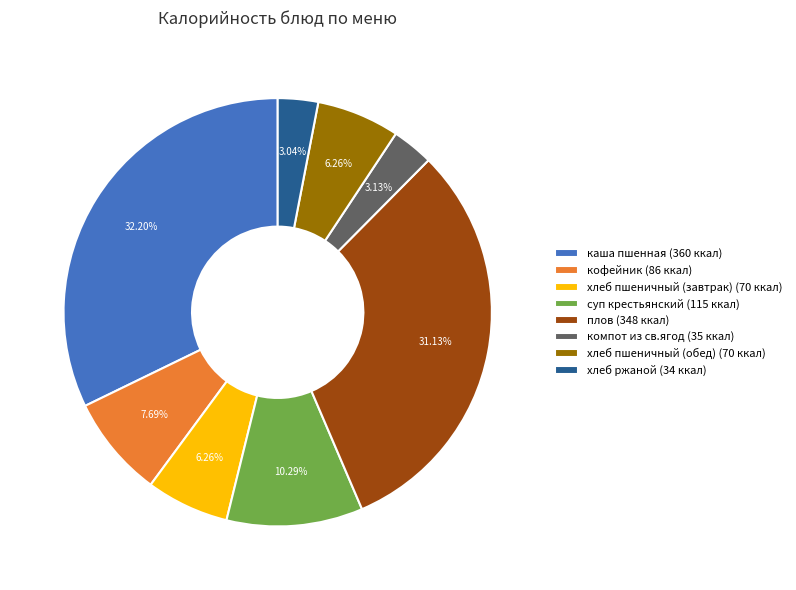

To the nearest percent, what is the combined percentage of хлеб пшеничный (обед) and суп крестьянский?

17%